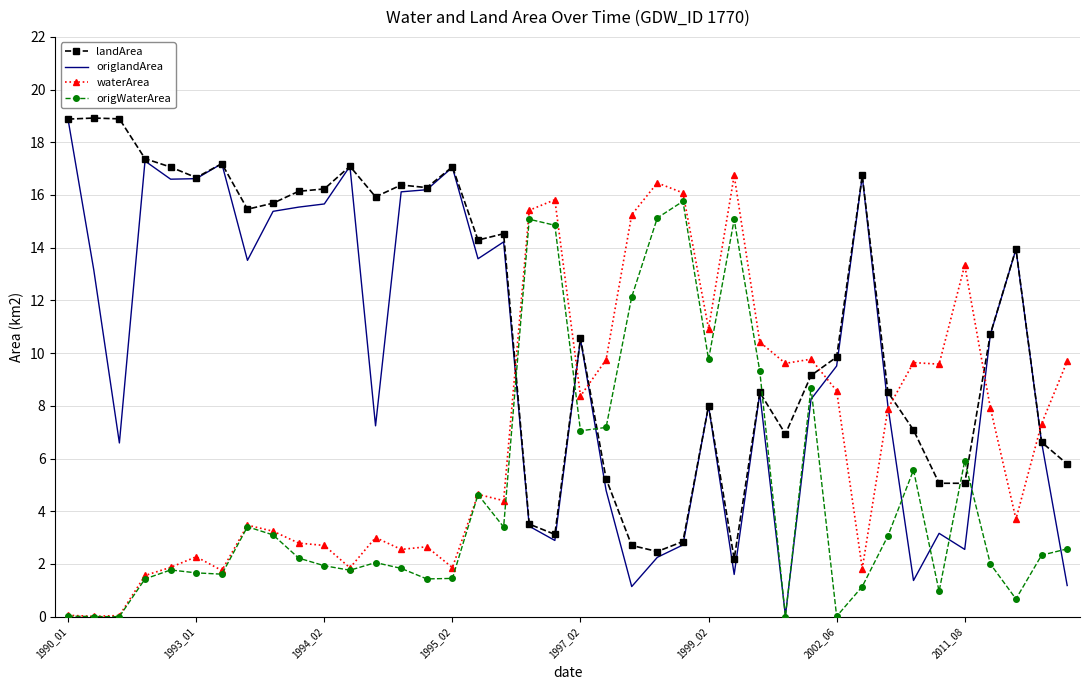

What is the highest value of the origlandArea series?

18.9